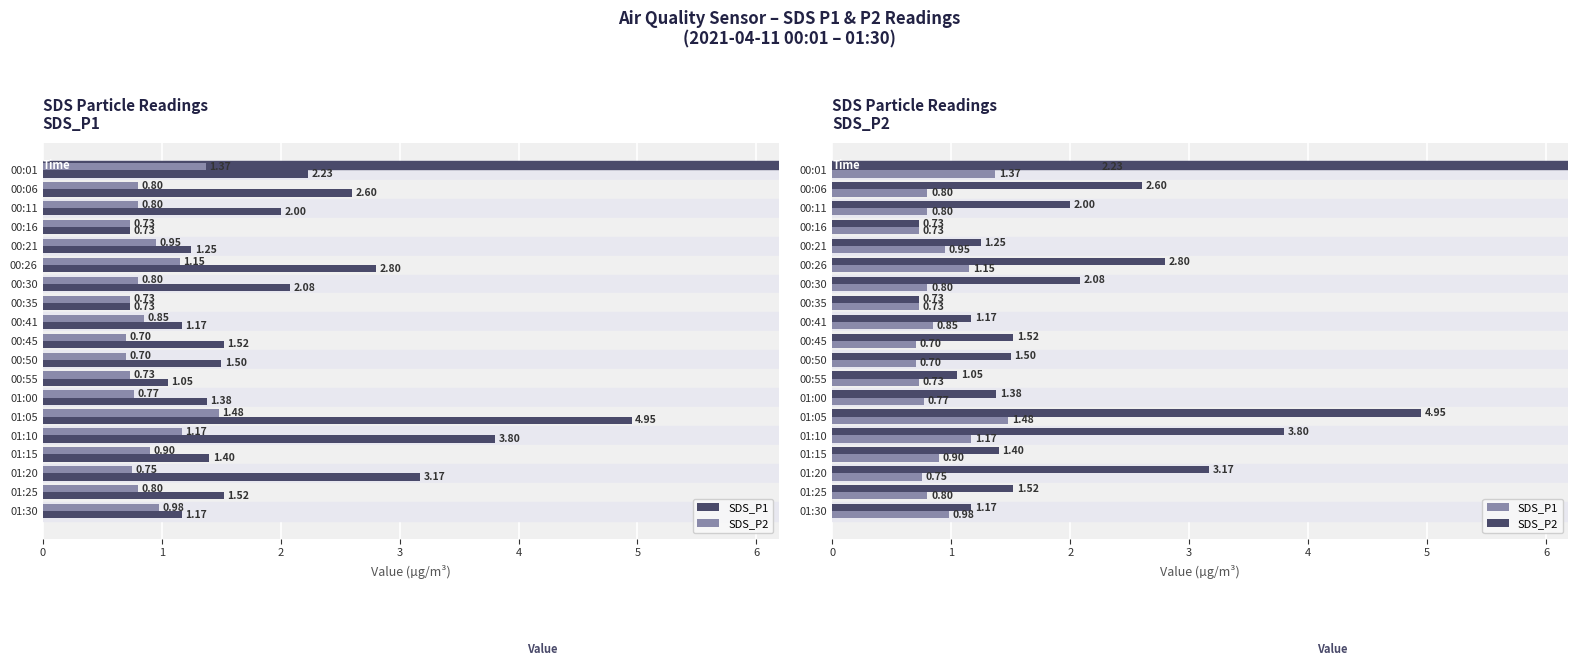

What are all the series names shown in the legend?

SDS_P1, SDS_P2